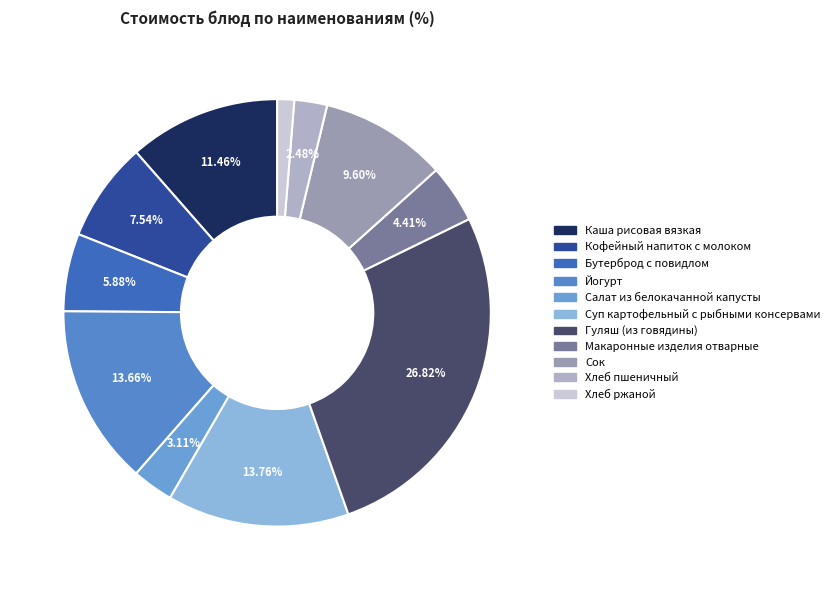

Is Макаронные изделия отварные the majority of the pie?

No